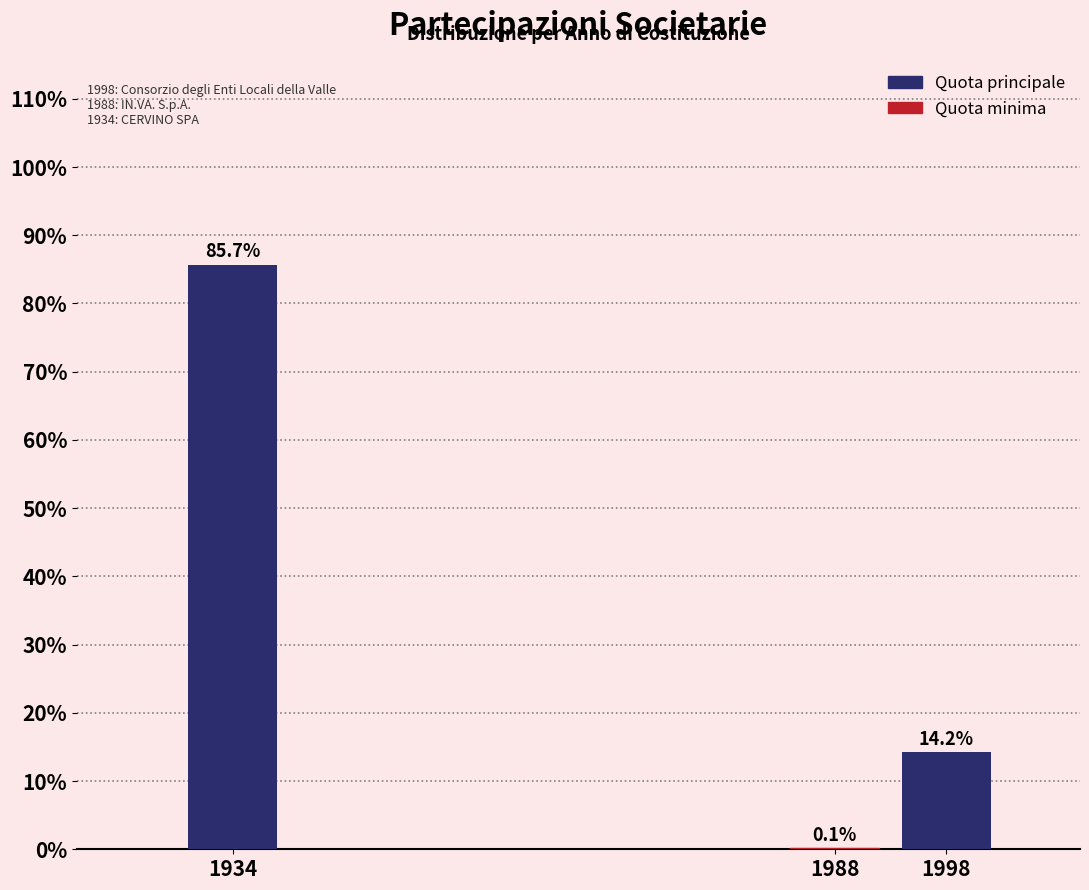

Reading right to left, extract all data points from this chart.

1998=14.2	1988=0.1	1934=85.7